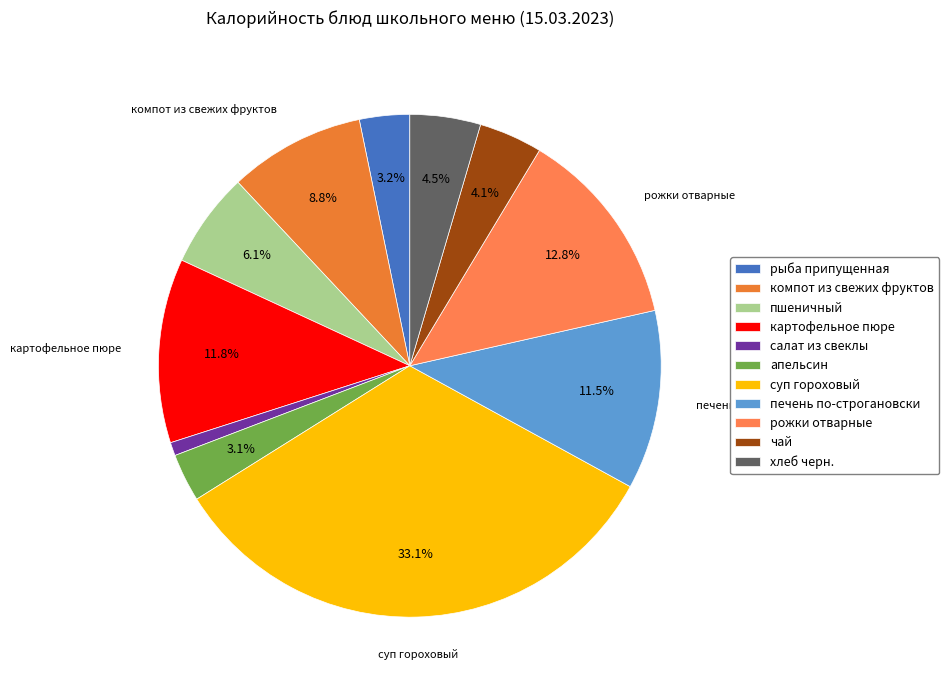

Is картофельное пюре the majority of the pie?

No